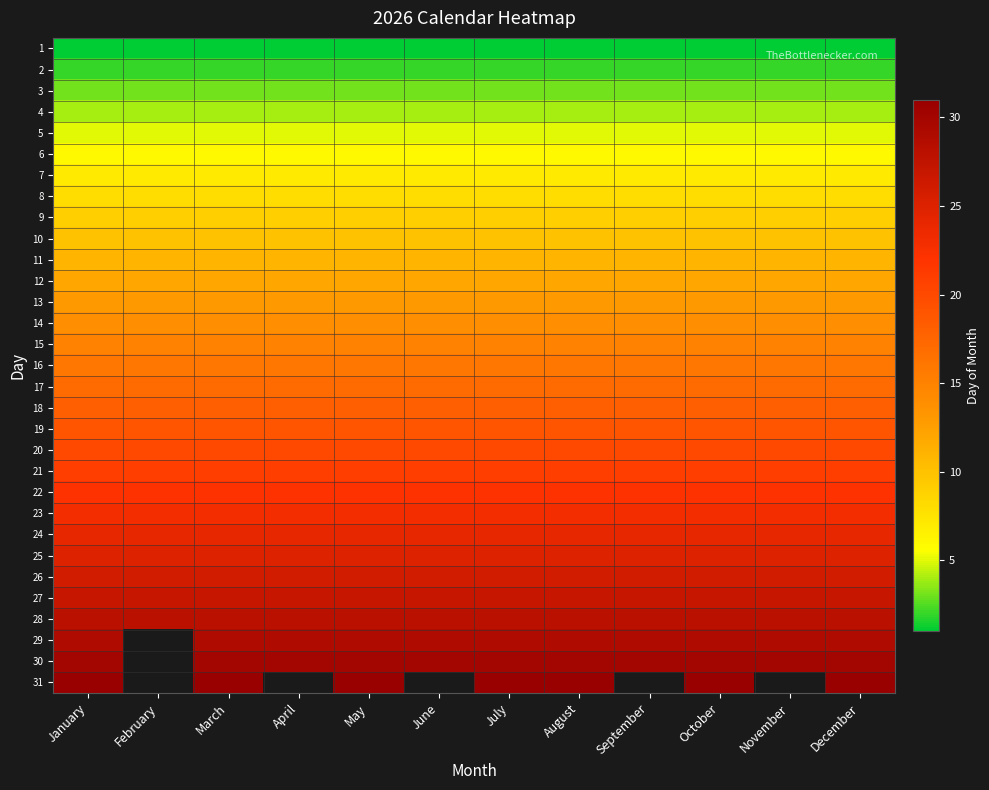

What is the difference between the highest and lowest values at August?

30